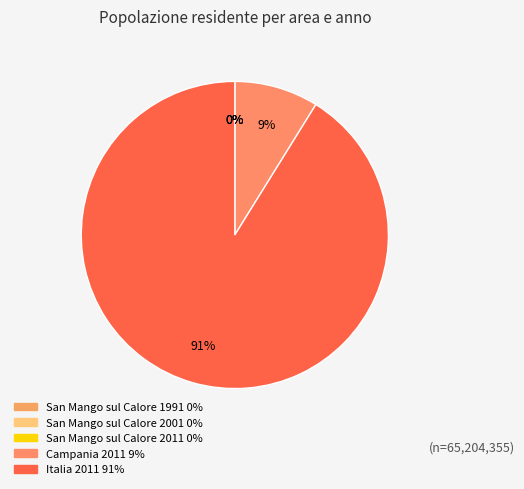

Between San Mango sul Calore 2001 and Campania 2011, which is larger?

Campania 2011